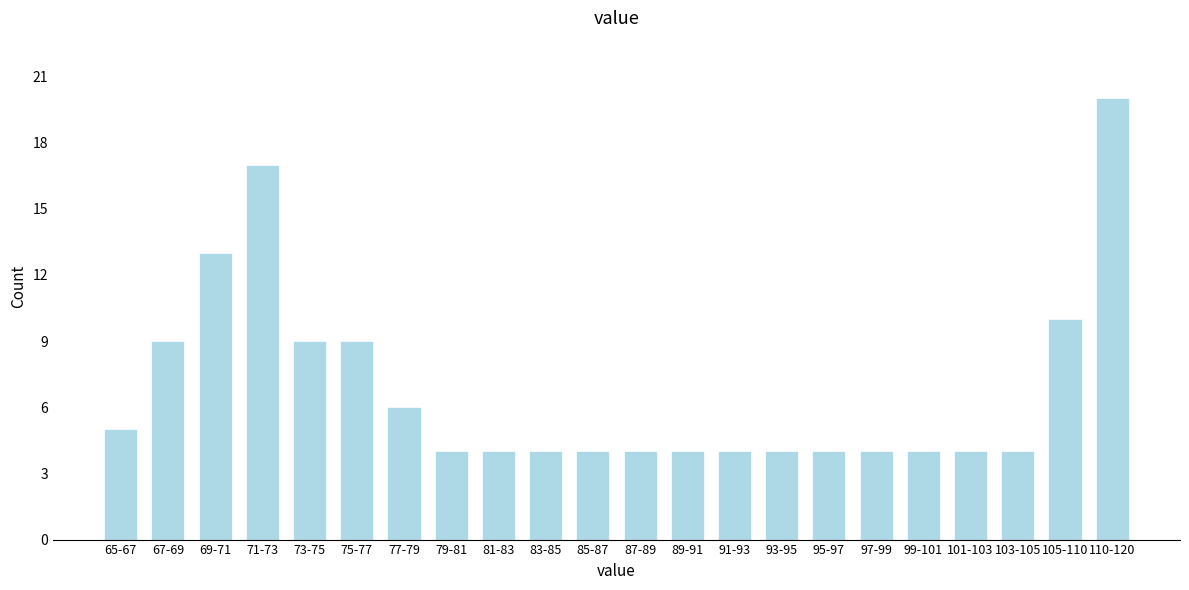

Reading left to right, list all the values displayed in this chart.

65-67=5	67-69=9	69-71=13	71-73=17	73-75=9	75-77=9	77-79=6	79-81=4	81-83=4	83-85=4	85-87=4	87-89=4	89-91=4	91-93=4	93-95=4	95-97=4	97-99=4	99-101=4	101-103=4	103-105=4	105-110=10	110-120=20